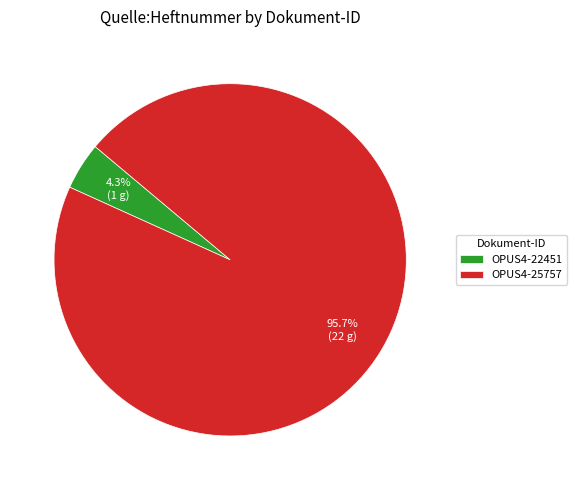

To the nearest percent, what portion does OPUS4-22451 represent?

4%